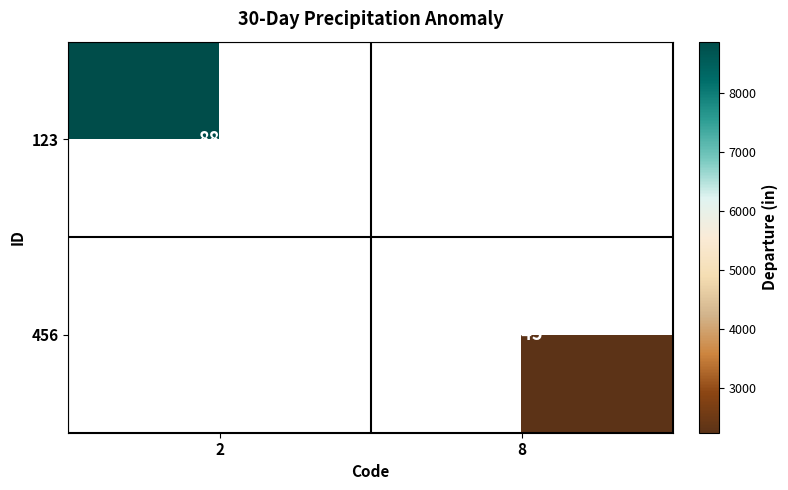

The value of 456 at 8 is 2245. True or false?

True